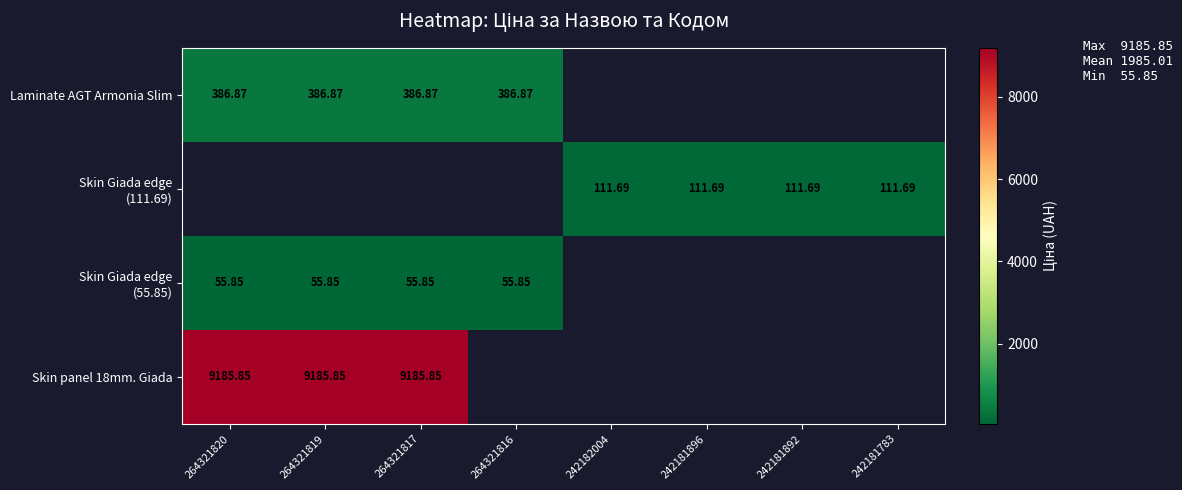

What is the minimum value for Skin Giada edge (55.85)?

55.9